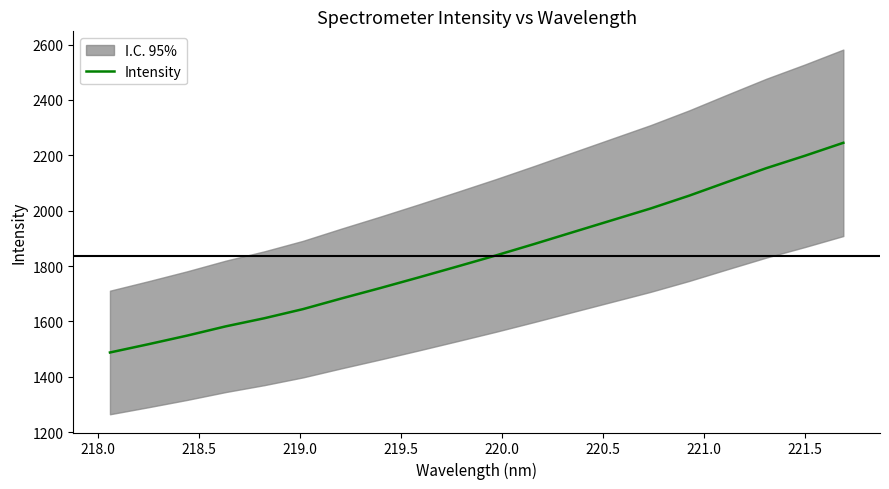

The chart shows a value of 1060.0 at 17. True or false?

False